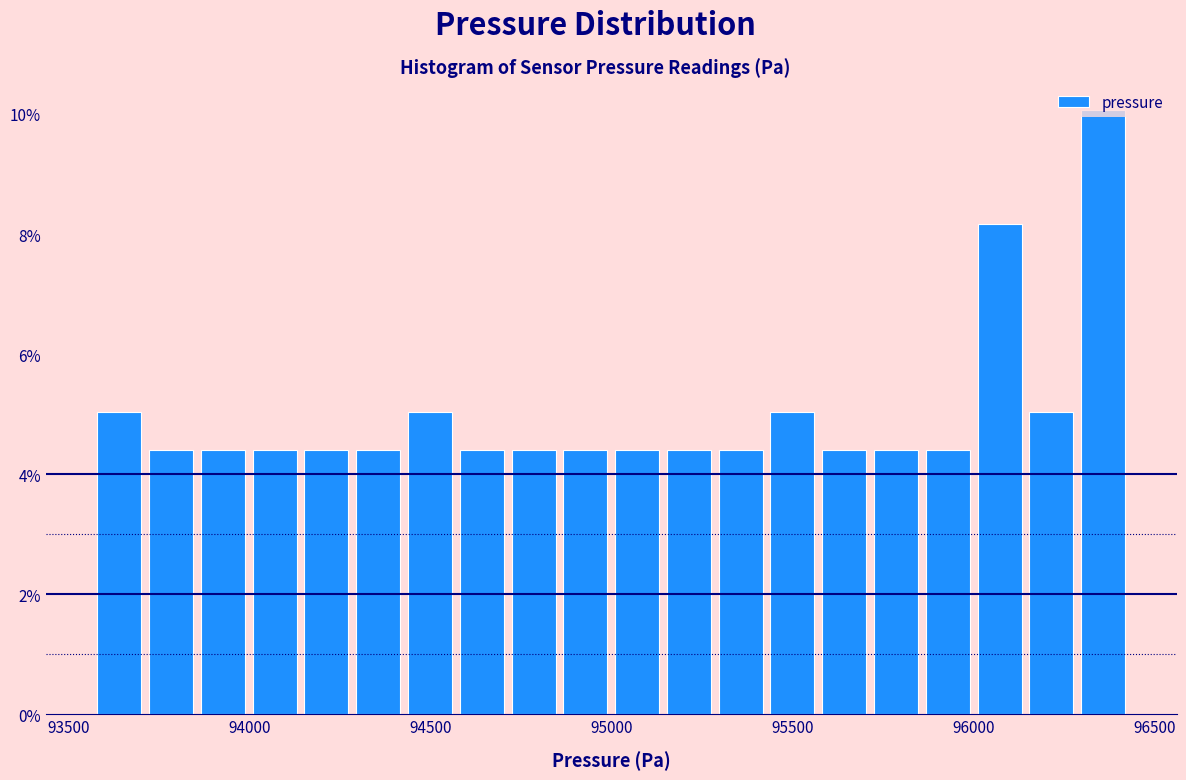

Read against the x-axis, roughly where is the centre of the tallest bar?

96350